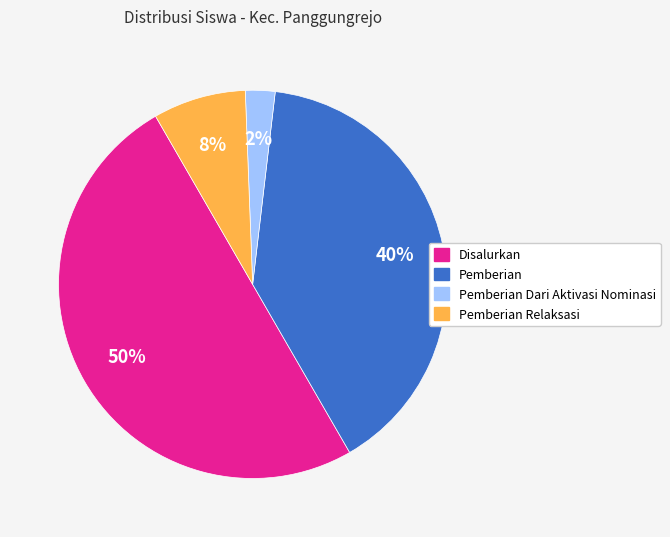

To the nearest percent, what is the difference between the largest and smallest slice percentages?

48%